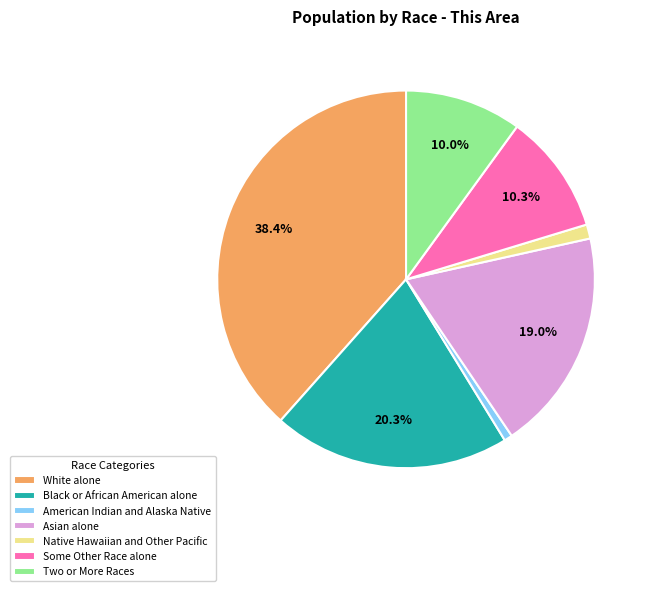

What is the largest slice in the pie chart?

White alone